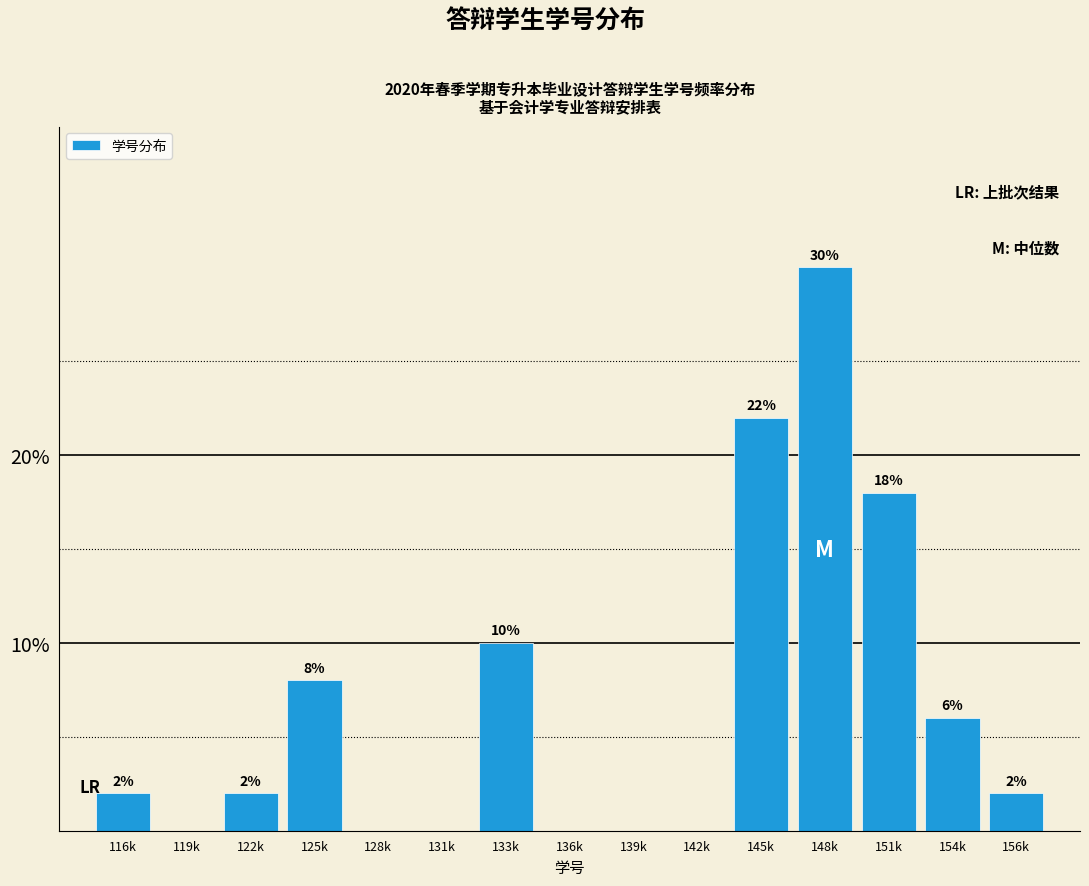

Reading right to left, transcribe all the data shown in this chart.

156k=2	154k=6	151k=18	148k=30	145k=22	142k=0	139k=0	136k=0	133k=10	131k=0	128k=0	125k=8	122k=2	119k=0	116k=2